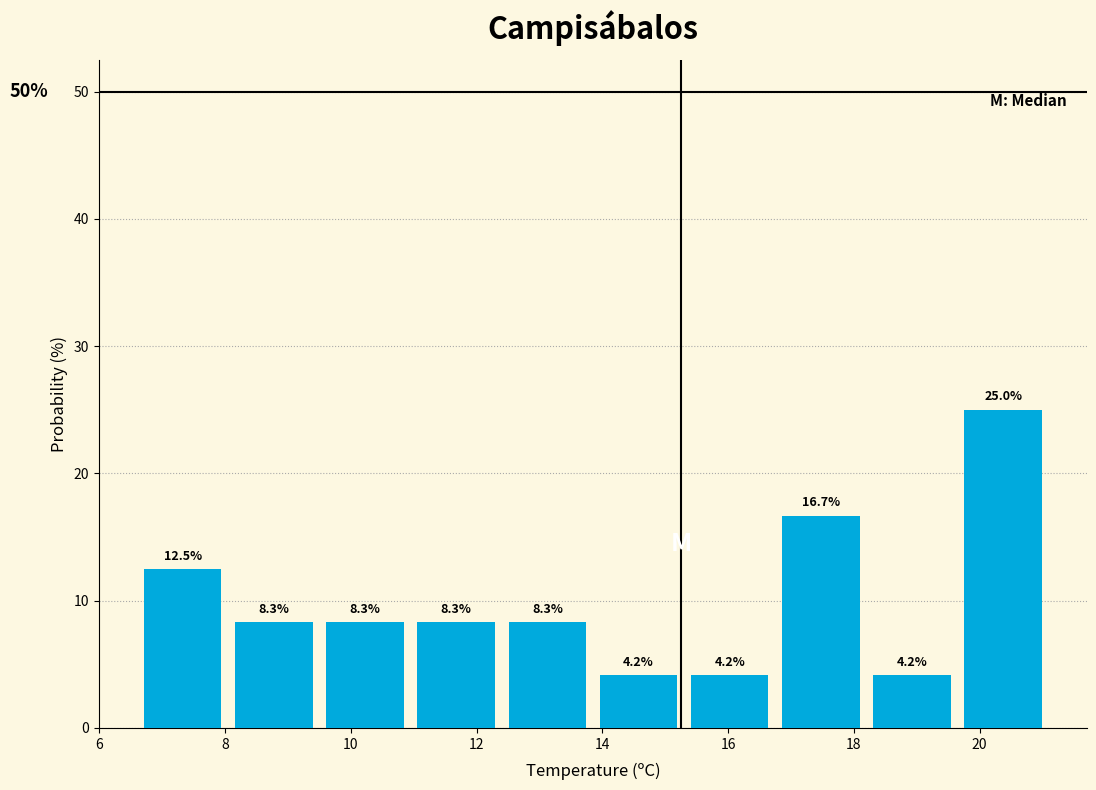

Which range on the x-axis has the tallest bar?

19.65 to 21.10